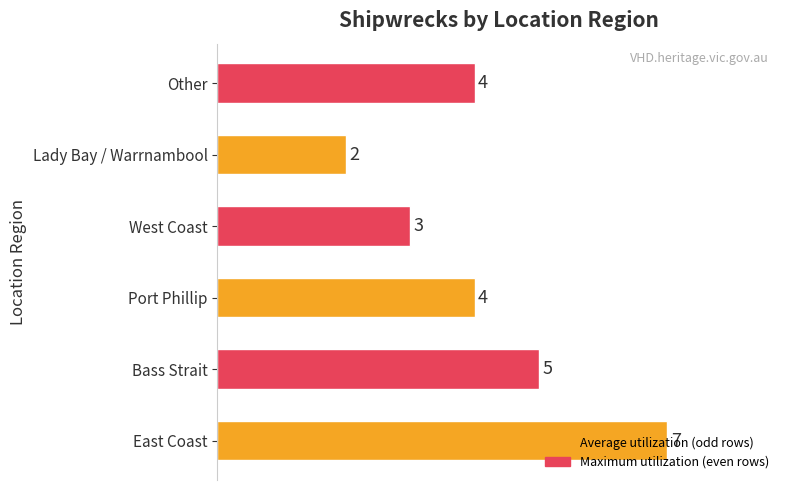

What is the sum of all values?

25